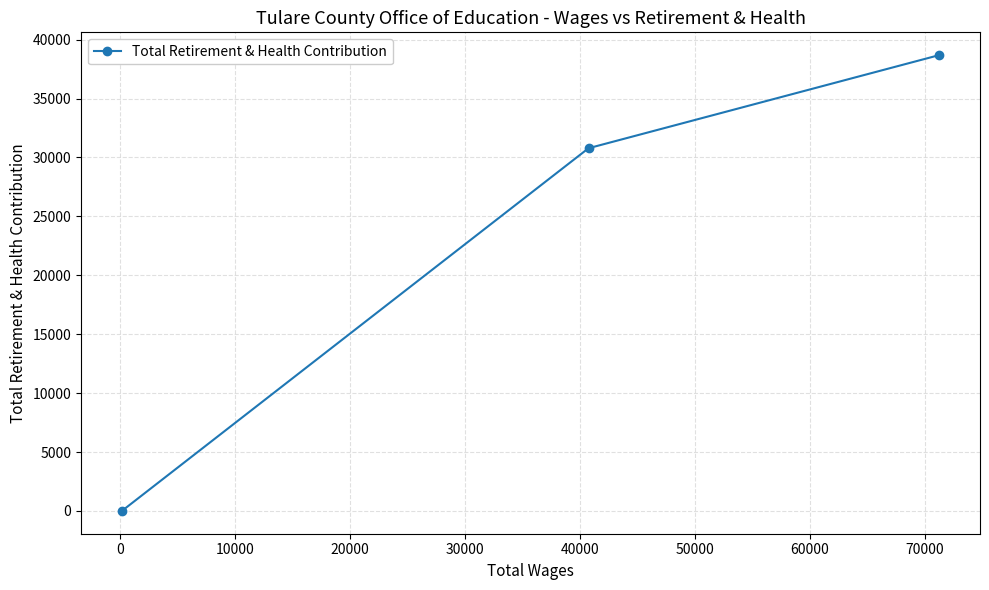

What is the maximum value shown in the chart?

38681